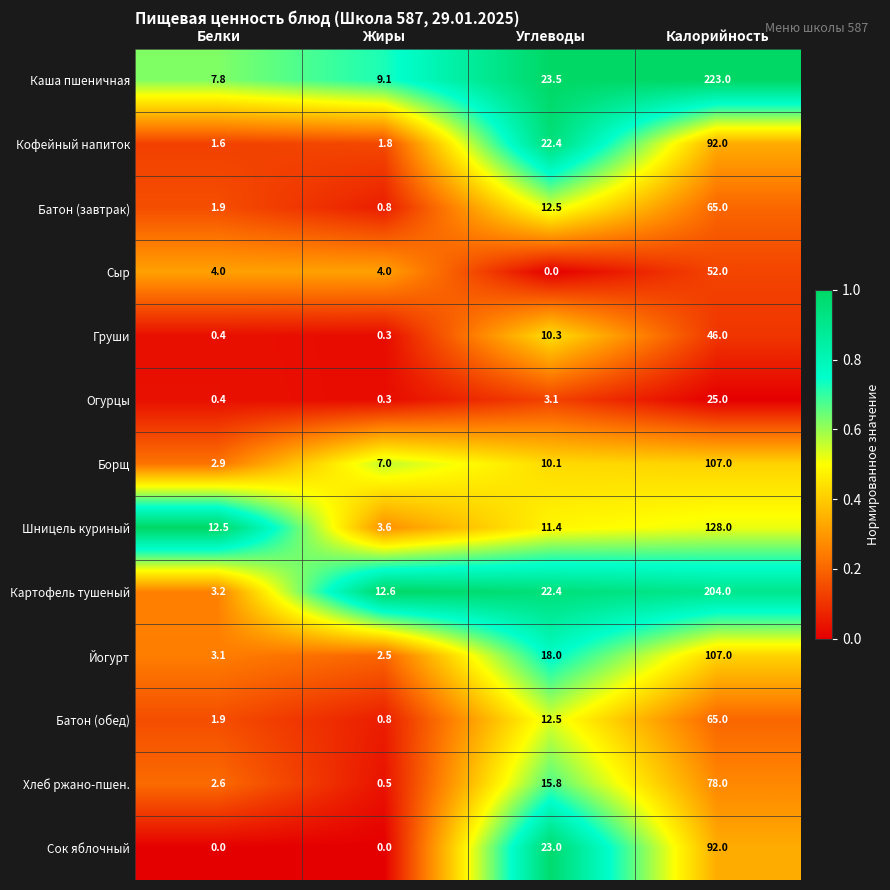

Where is Шницель куриный nearest to the value 65?

Белки